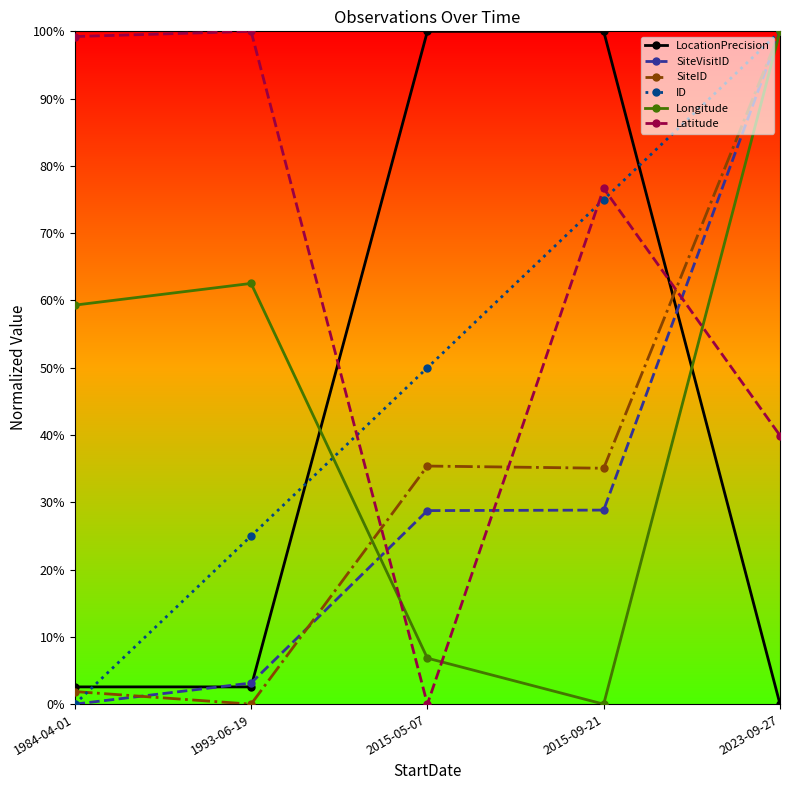

At which category does the chart reach its peak across all series?

2015-05-07